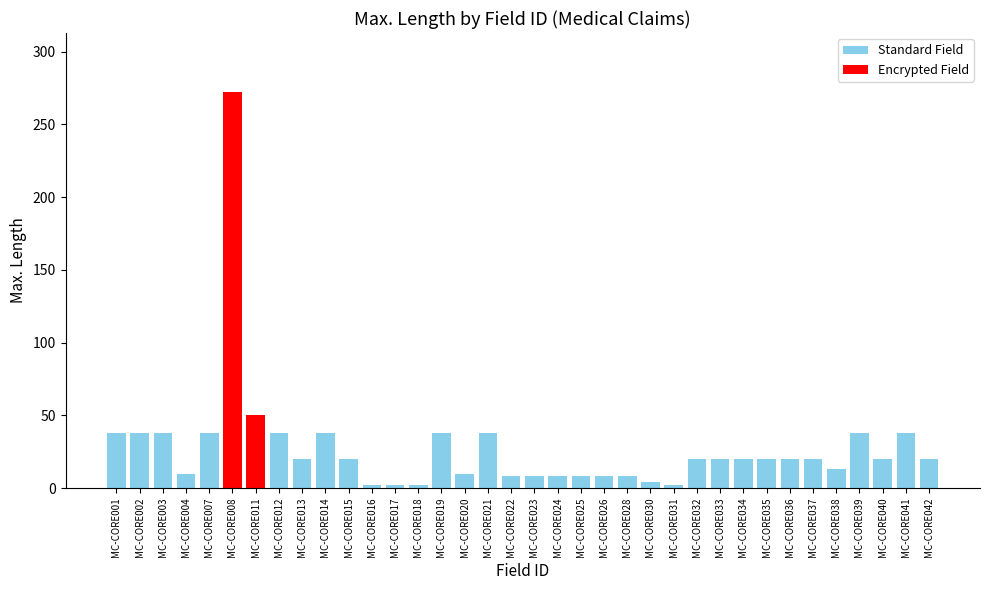

What is the sum of the values at MC-CORE017 and MC-CORE030?

6